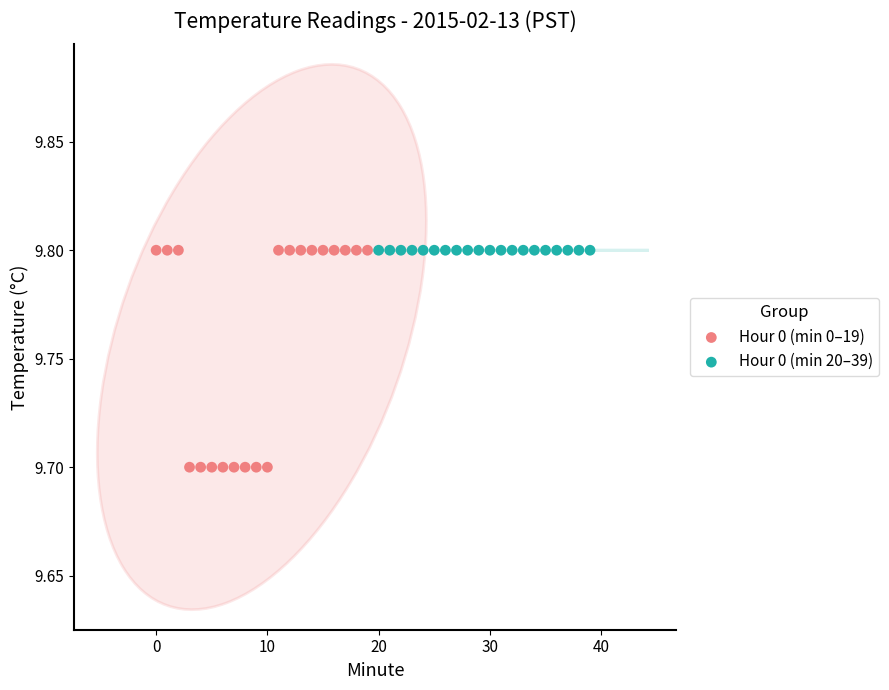

Which series reaches the minimum Y coordinate?

Hour 0 (min 0–19)